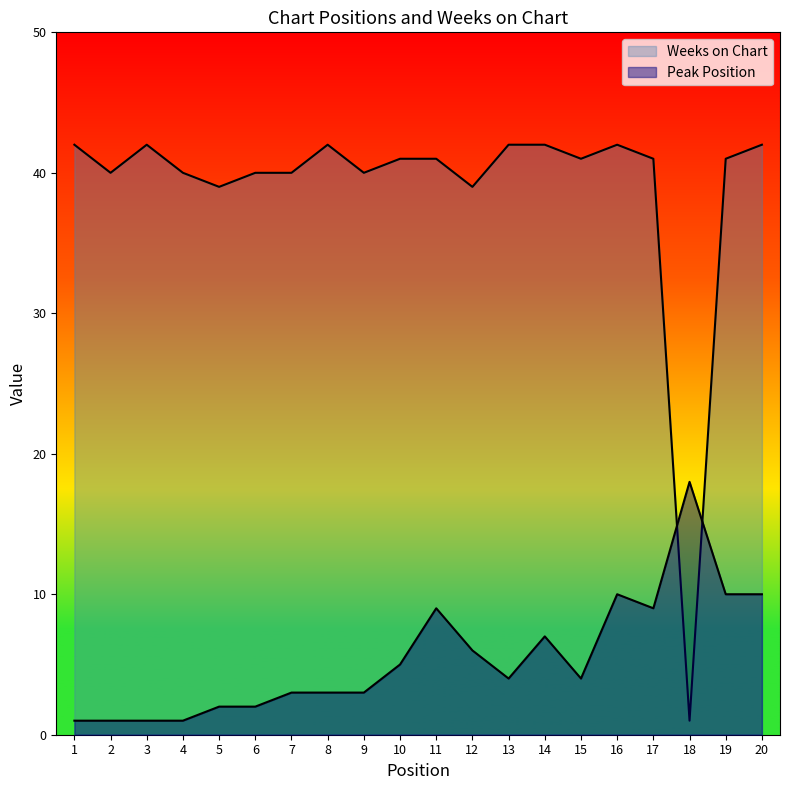

The Peak Position series shows 11 at 18. True or false?

False